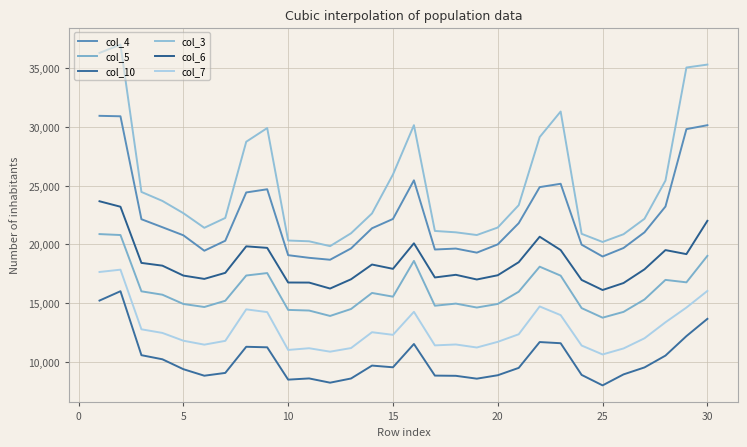

Does the chart have visible grid lines?

Yes